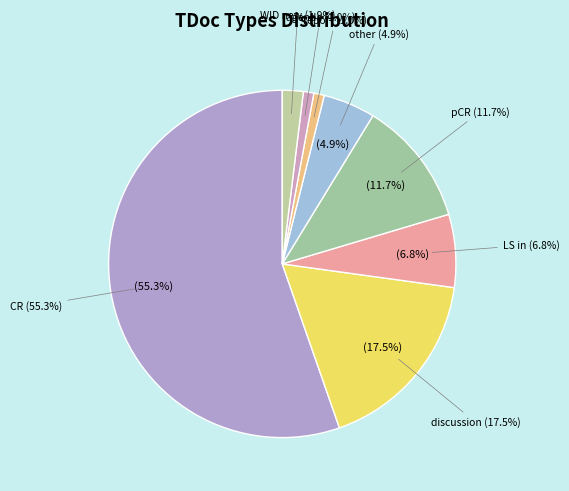

What percentage is the pCR slice, to the nearest percent?

12%